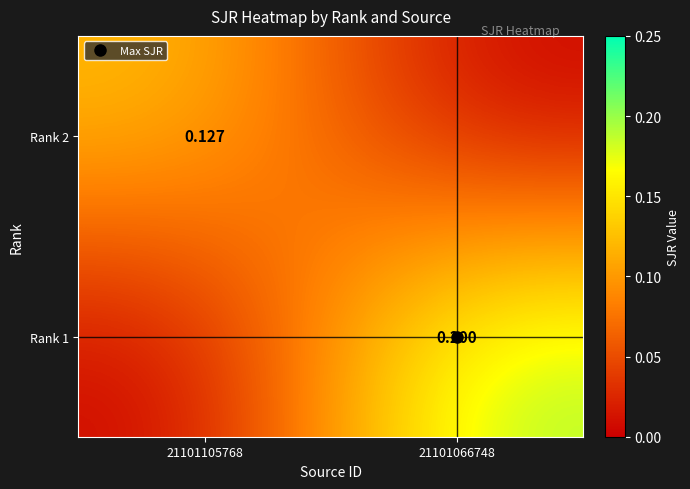

List the series in order of their peak value, lowest first.

Rank 2, Rank 1